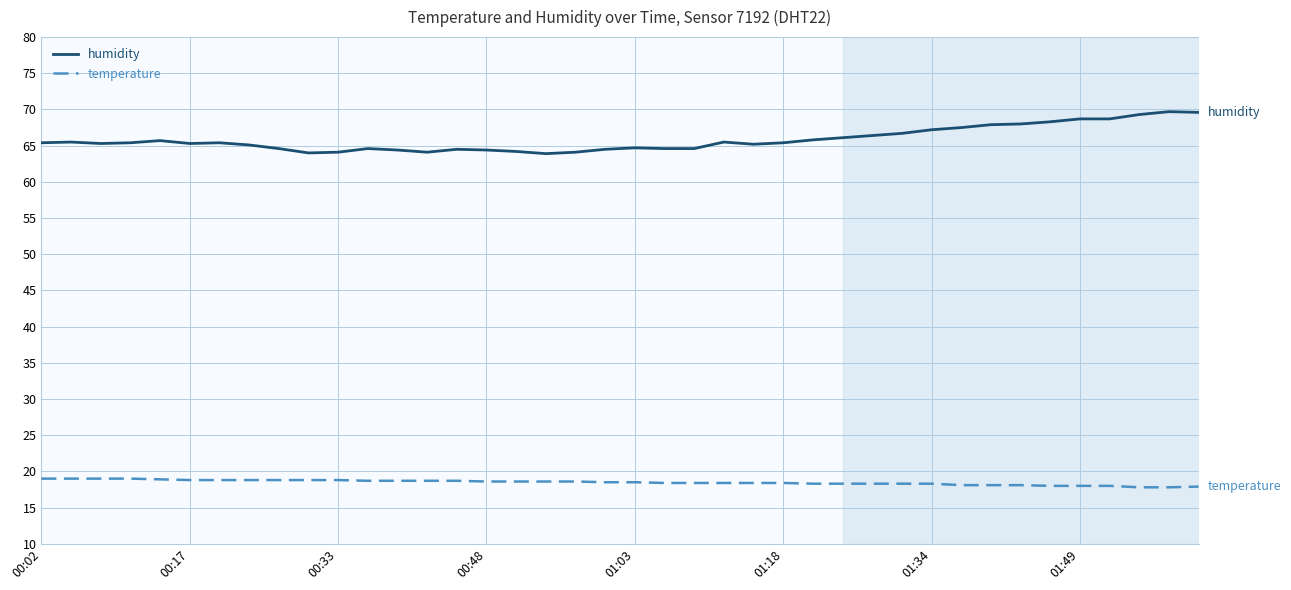

Which series has the largest total across all categories?

humidity